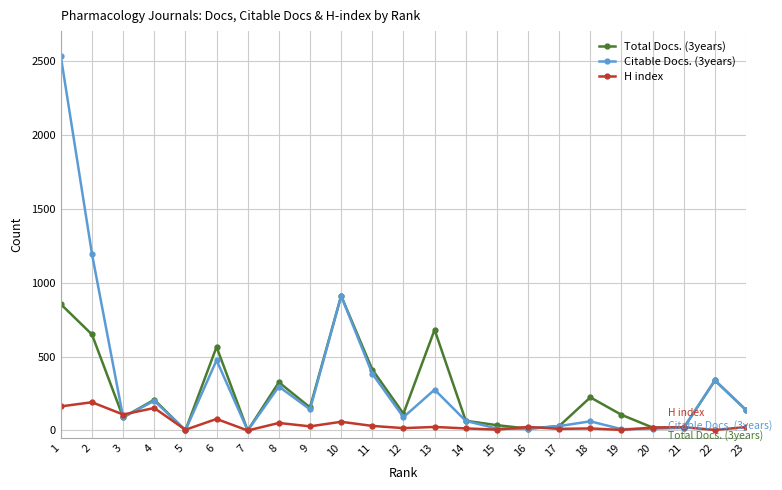

Is the value of H index at 8 greater than the value of Citable Docs. (3years) at 21?

Yes